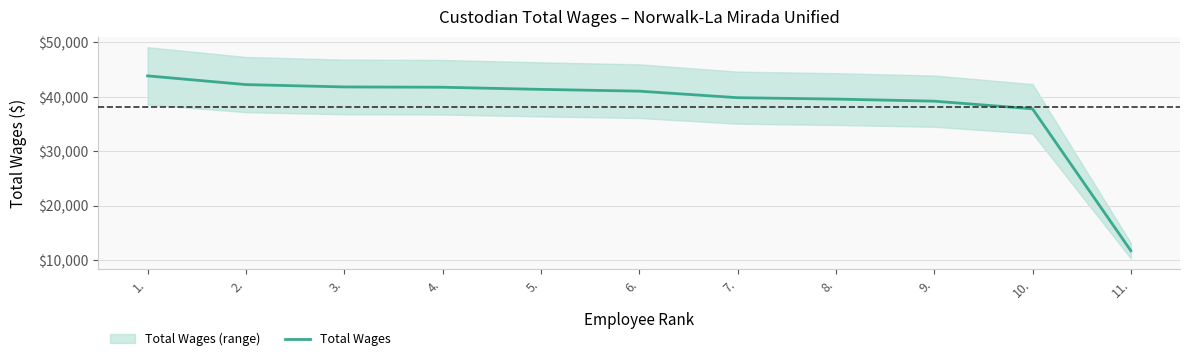

What is the ratio of the value at 7. to the value at 11.?

3.4